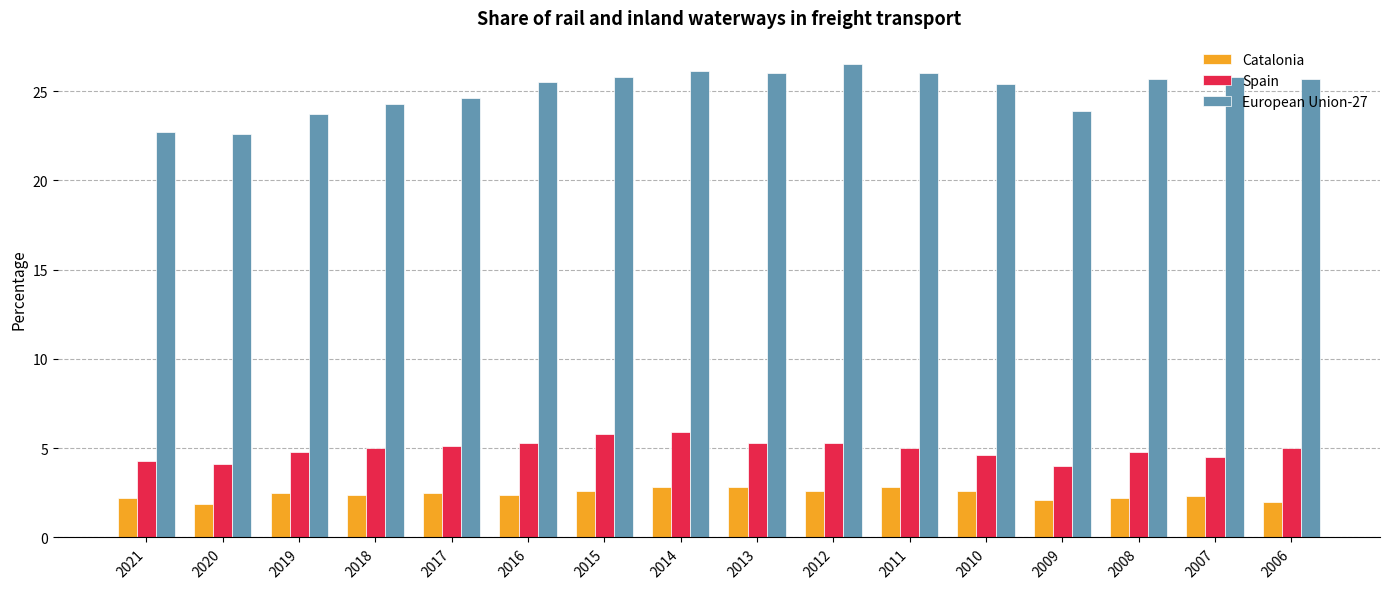

What is the highest value of the Spain series?

5.9